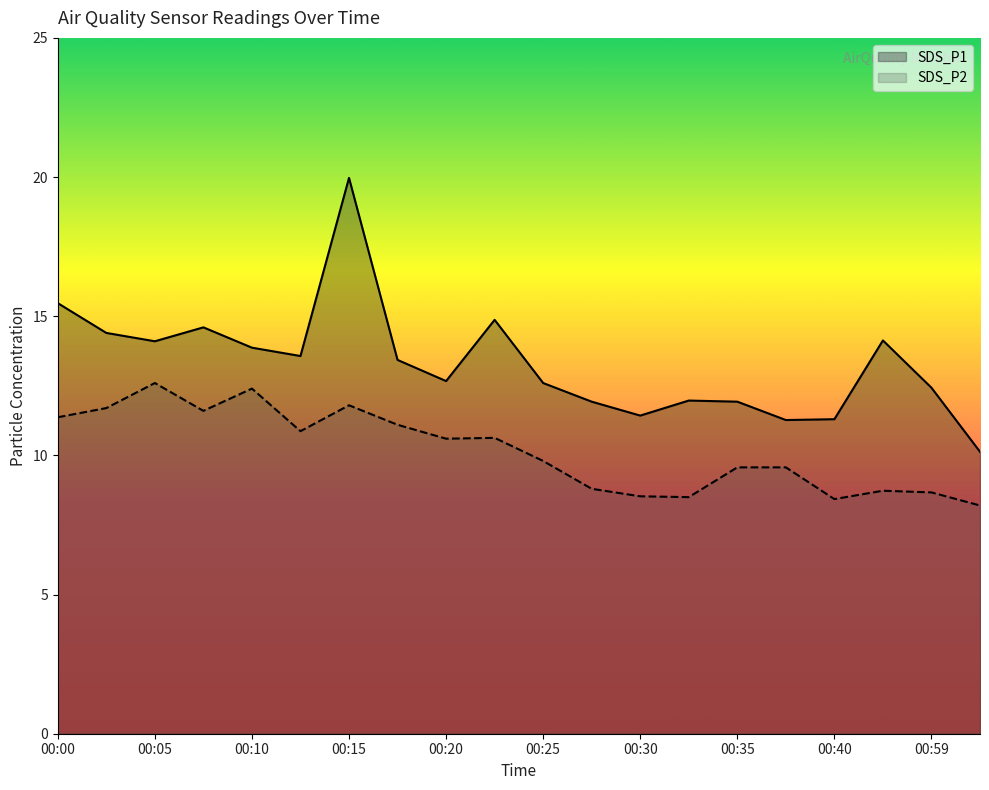

Which series has the largest total across all categories?

SDS_P1